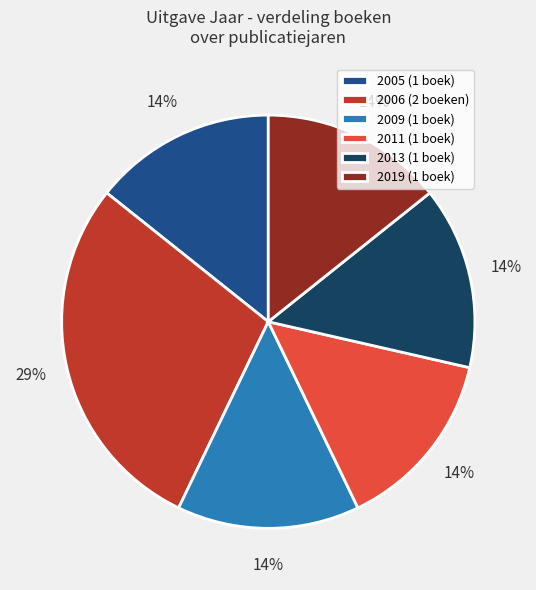

To the nearest percent, what is the average slice percentage?

17%